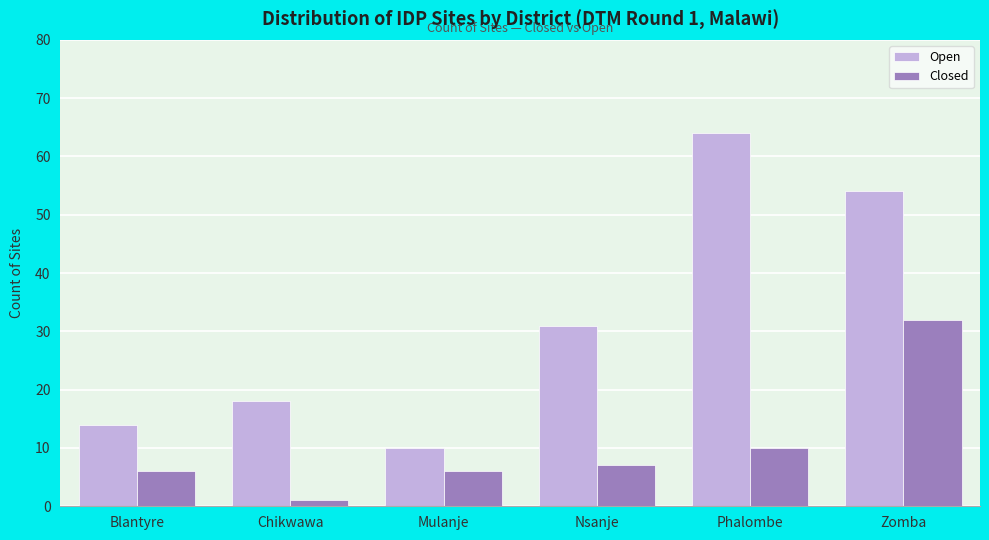

What position from the right is Chikwawa?

5